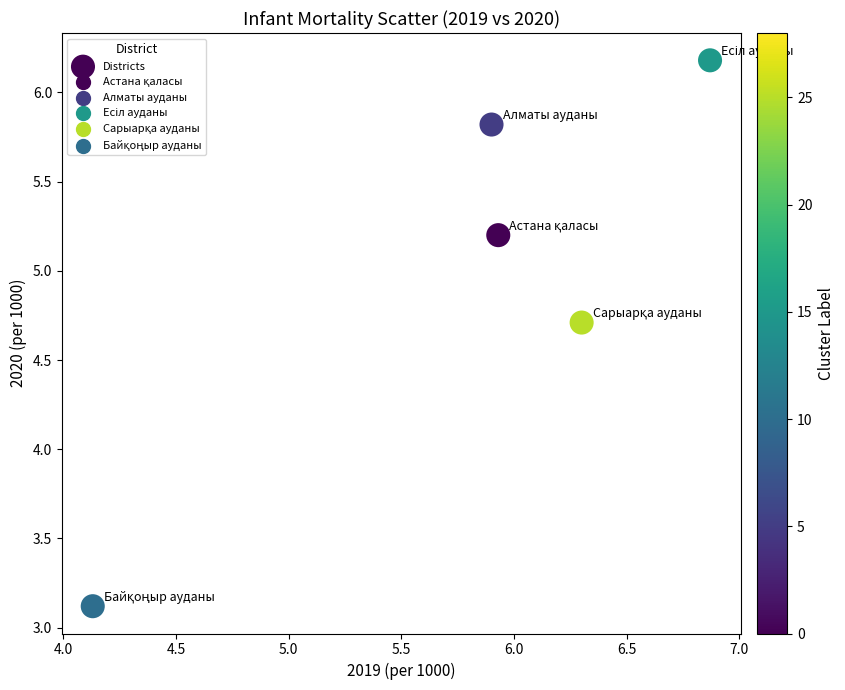

What is the range of X values (max minus min)?

2.7